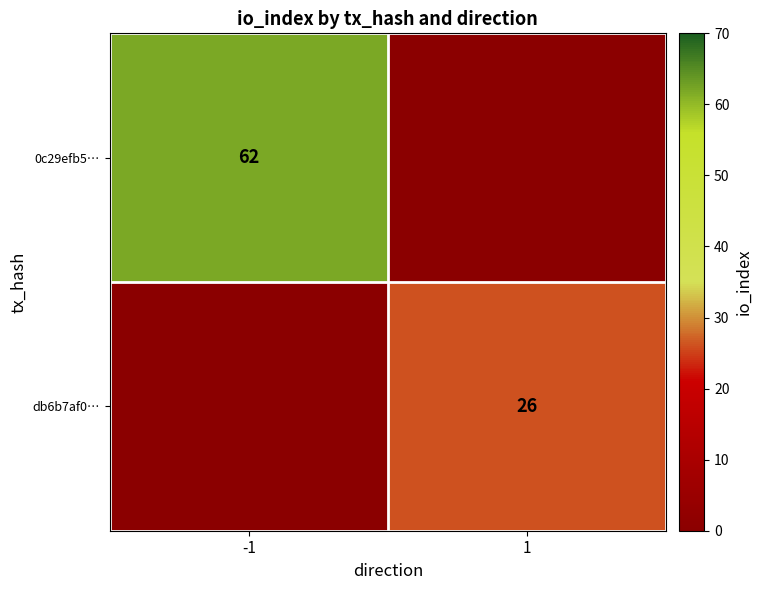

True or false: 0c29efb5… has a value of 95.3 at -1.

False